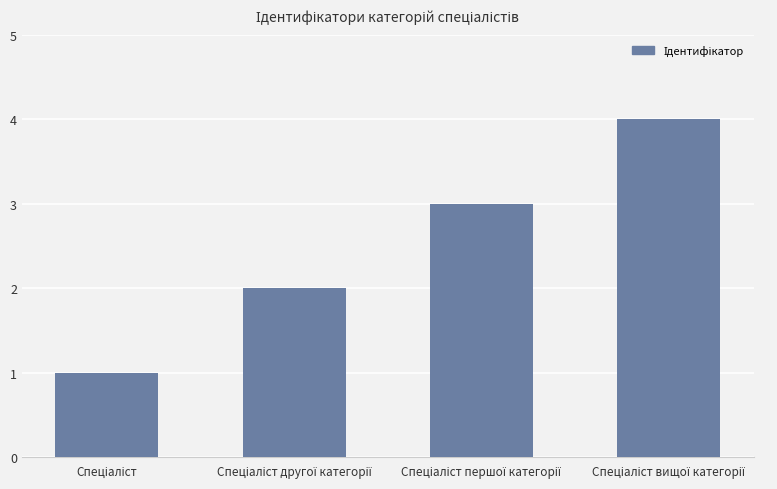

What is the maximum value shown in the chart?

4